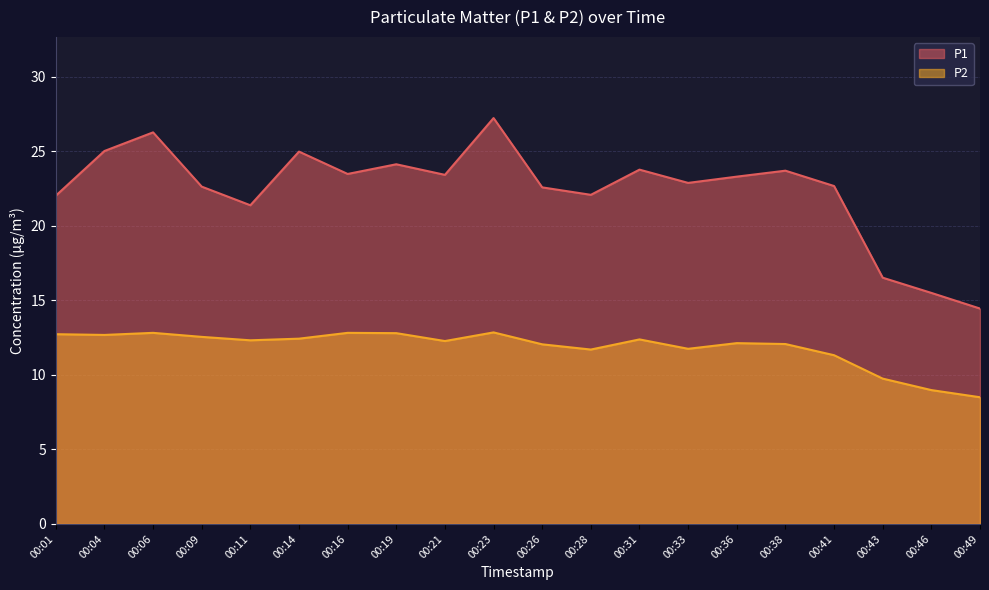

At which label does P2 reach its minimum?

00:49